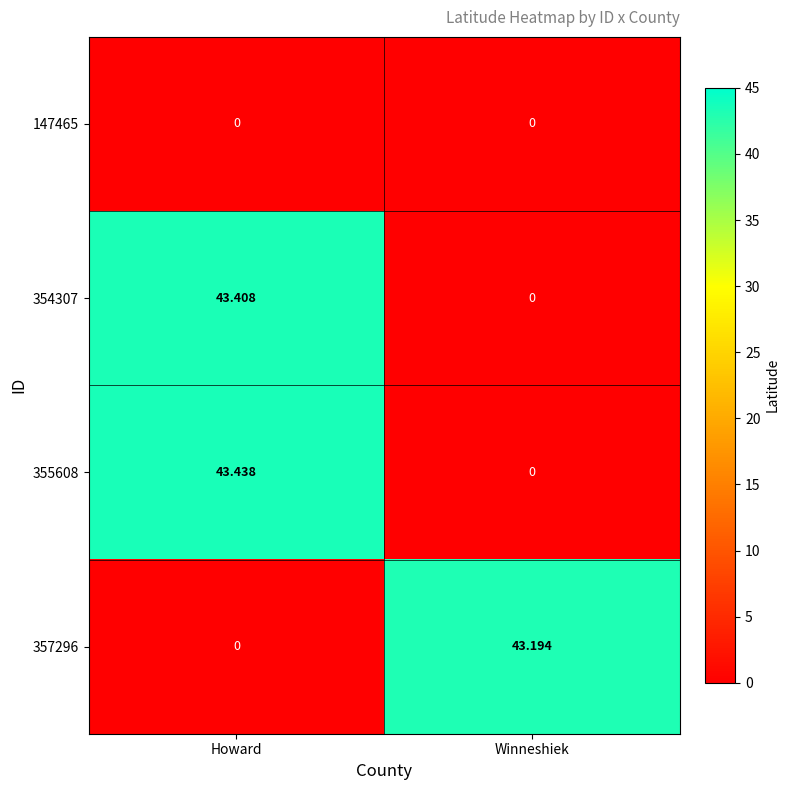

Which label corresponds to the largest value in the chart?

Howard